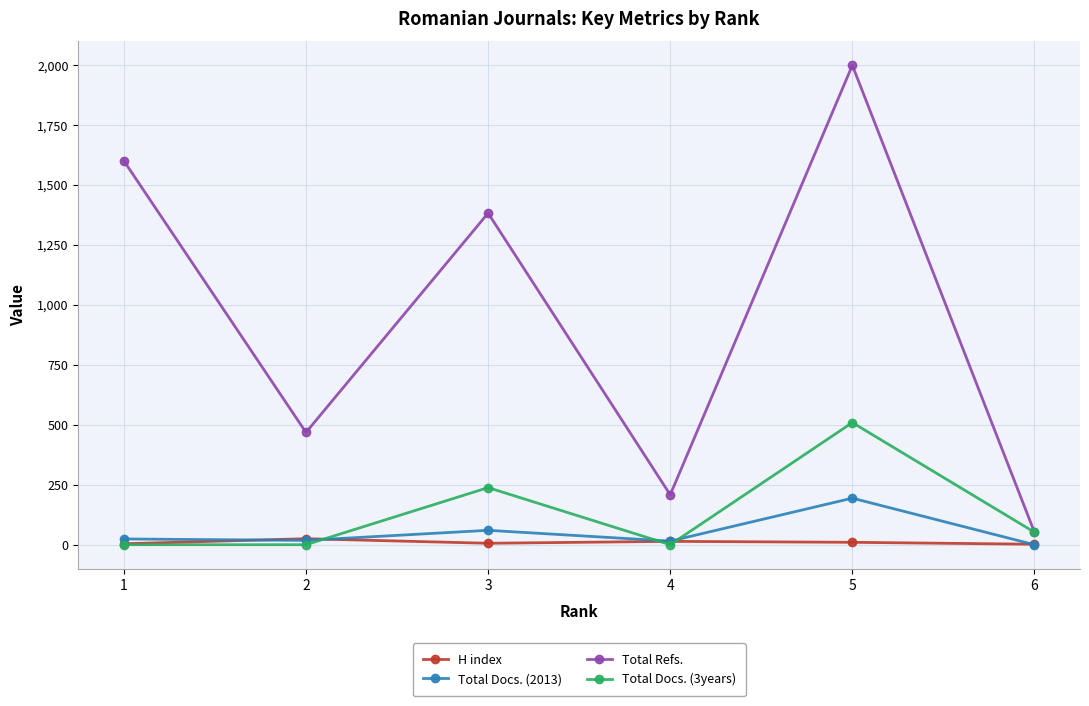

What is the difference between the maximum and second lowest values in the Total Refs. series?

1790